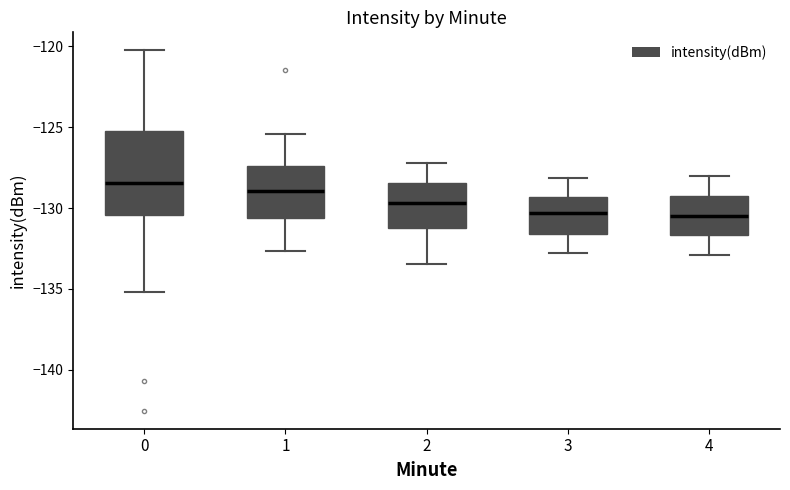

Reading left to right, transcribe this box plot: for each box, give where its median line is, the range the box spans, and where its two whiskers end, as read against the y-axis. The values are not printed on the chart, so give them approximately, as read against the axis.

0: median -128.5, box -130.5 to -125.5, whiskers -135.0 to -120.5
1: median -129.0, box -130.5 to -127.5, whiskers -132.5 to -125.5
2: median -129.5, box -131.0 to -128.5, whiskers -133.5 to -127.0
3: median -130.5, box -131.5 to -129.5, whiskers -133.0 to -128.0
4: median -130.5, box -131.5 to -129.5, whiskers -133.0 to -128.0